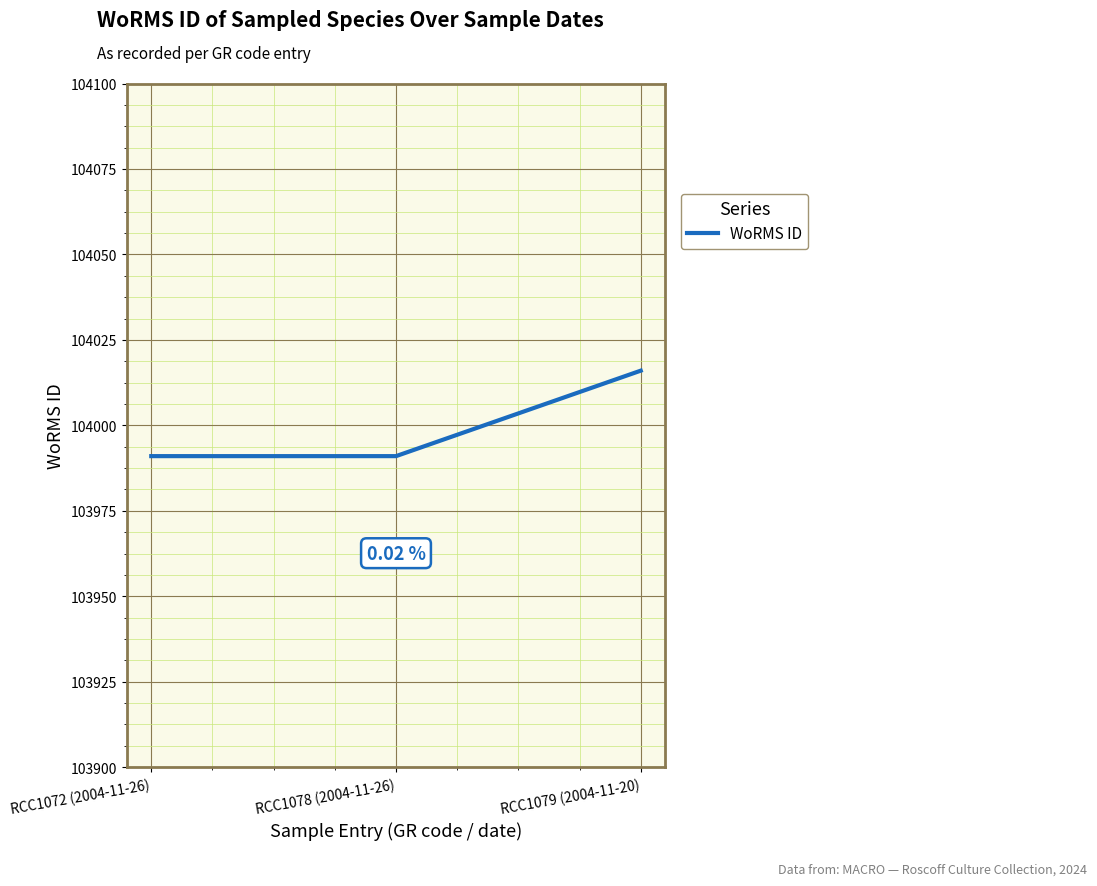

Does the chart display data point markers on the line(s)?

No